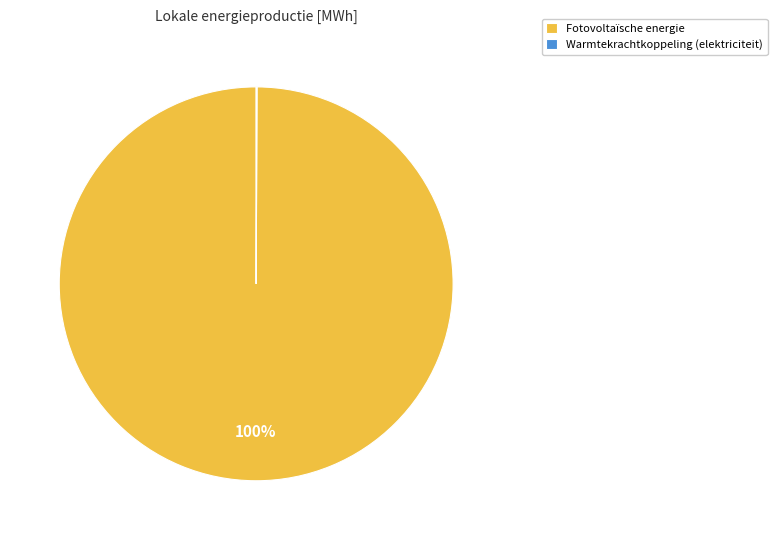

To the nearest percent, what is the average slice percentage?

50%